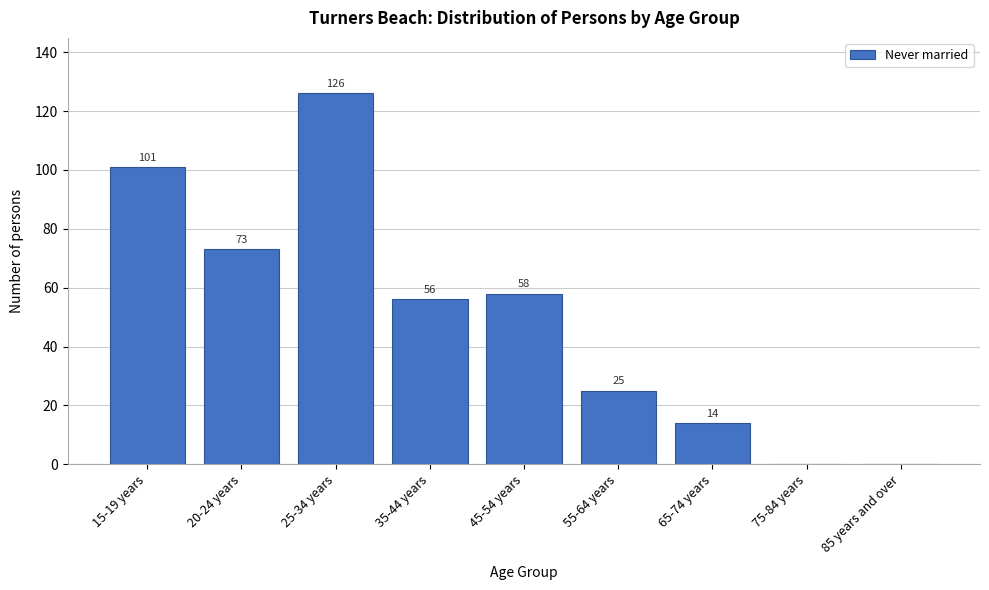

Reading left to right, transcribe all the data shown in this chart.

15-19 years=101	20-24 years=73	25-34 years=126	35-44 years=56	45-54 years=58	55-64 years=25	65-74 years=14	75-84 years=0	85 years and over=0